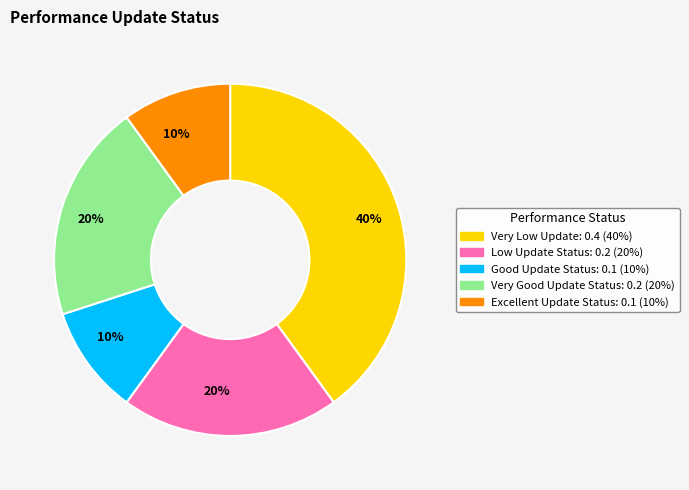

How many segments does this pie chart have?

5